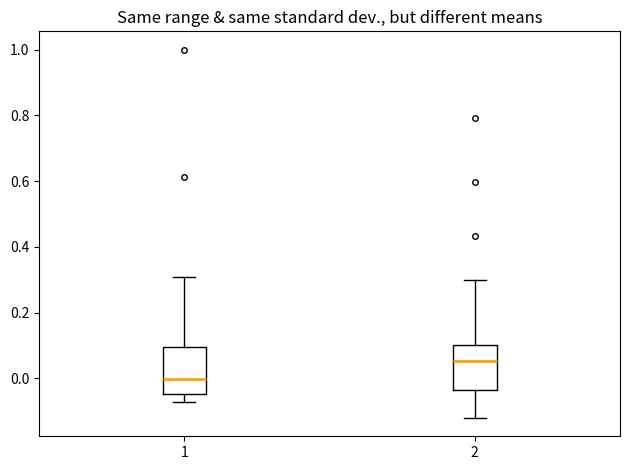

Where does the upper whisker of the box at x = 2 end on the y-axis? The values are not printed on the chart, so give them approximately, as read against the axis.

0.30